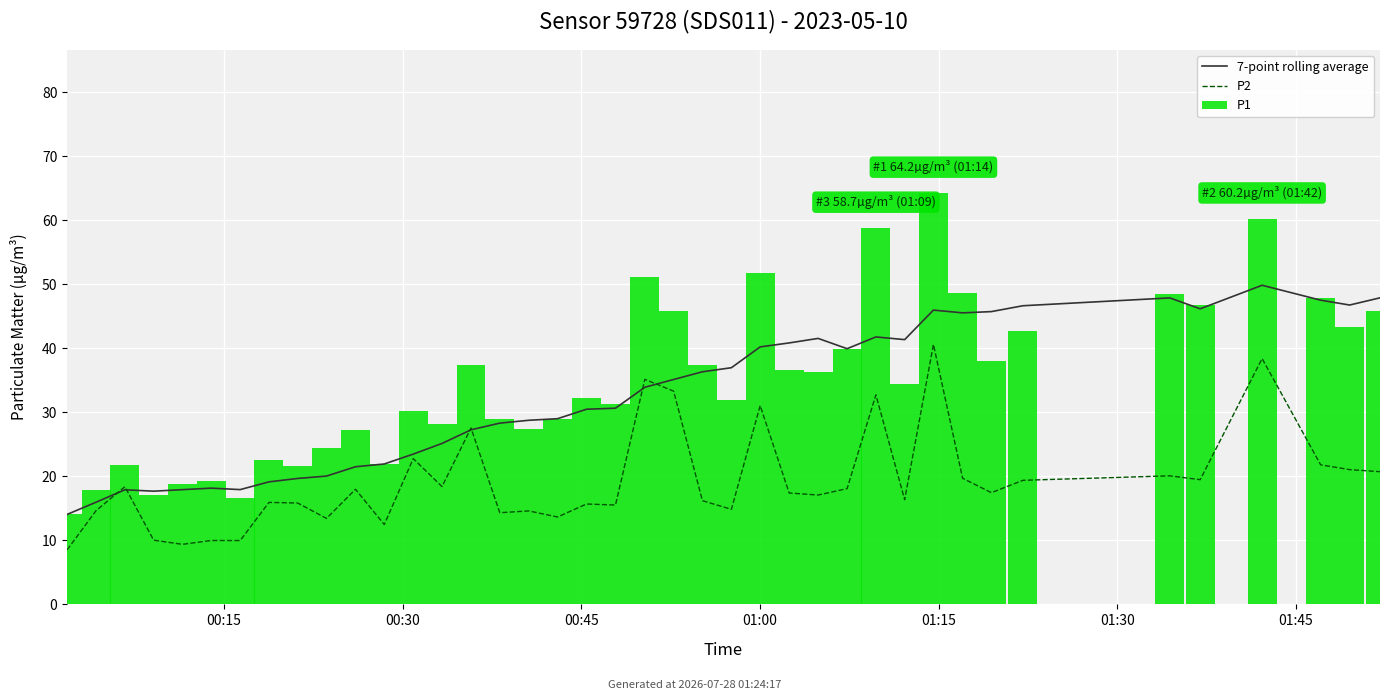

What are all the series names shown in the legend?

7-point rolling average, P2, P1